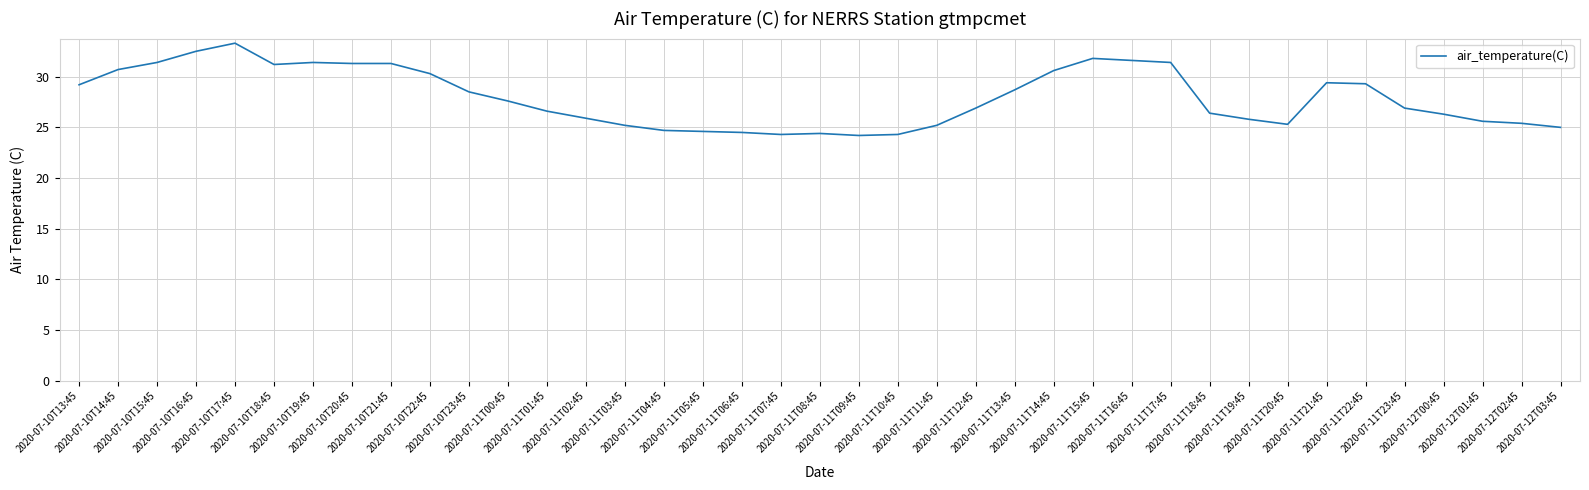

What is the smallest value displayed?

24.2